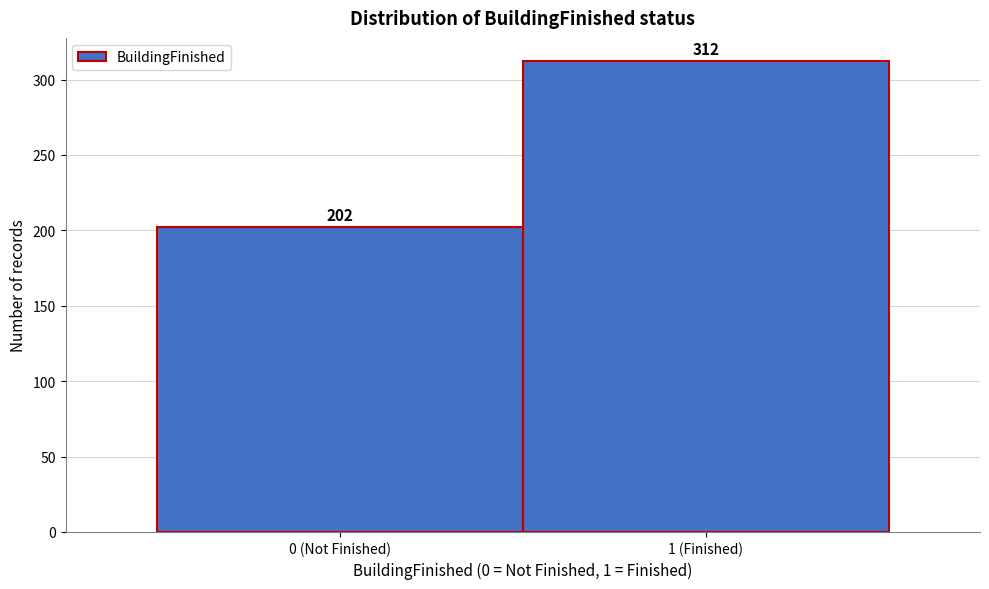

Reading left to right, extract all data points from this chart.

202	312